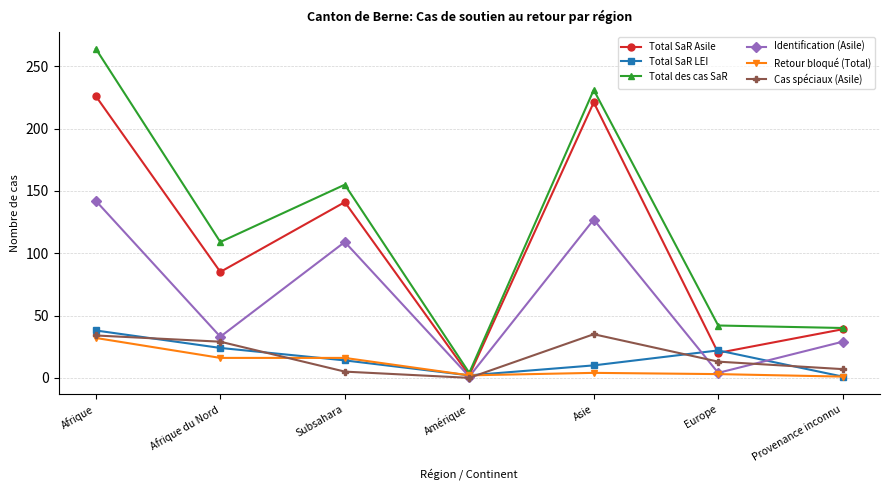

Rank the series by their maximum value, from highest to lowest.

Total des cas SaR, Total SaR Asile, Identification (Asile), Total SaR LEI, Cas spéciaux (Asile), Retour bloqué (Total)